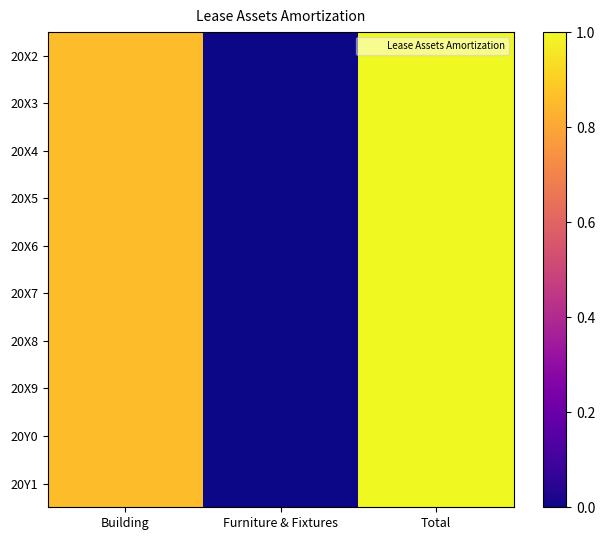

Rank the series at Furniture & Fixtures from lowest to highest value.

20X7, 20X8, 20X9, 20Y0, 20Y1, 20X2, 20X3, 20X4, 20X5, 20X6